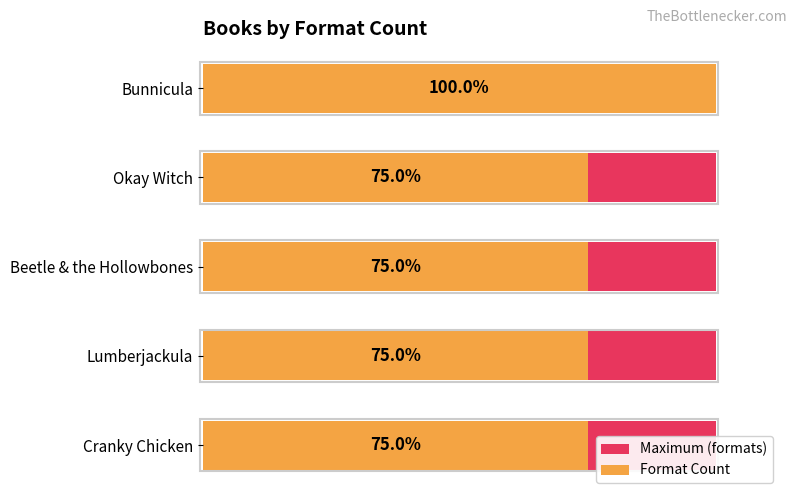

What is the difference between the maximum and second lowest values in the Format Count series?

1.0